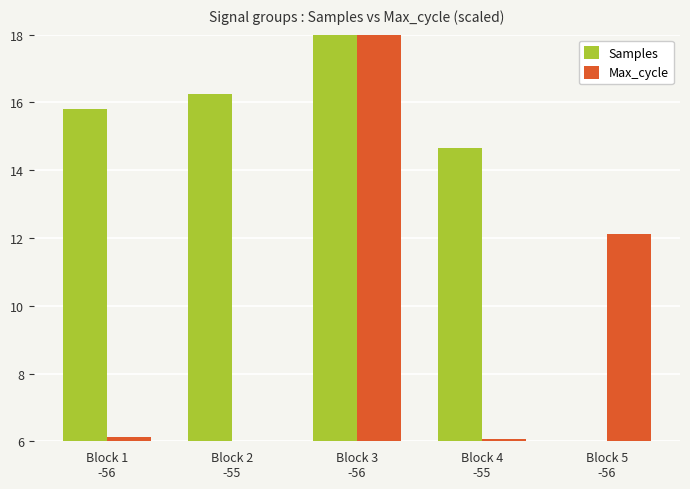

At how many categories does at least one series exceed 13?

4